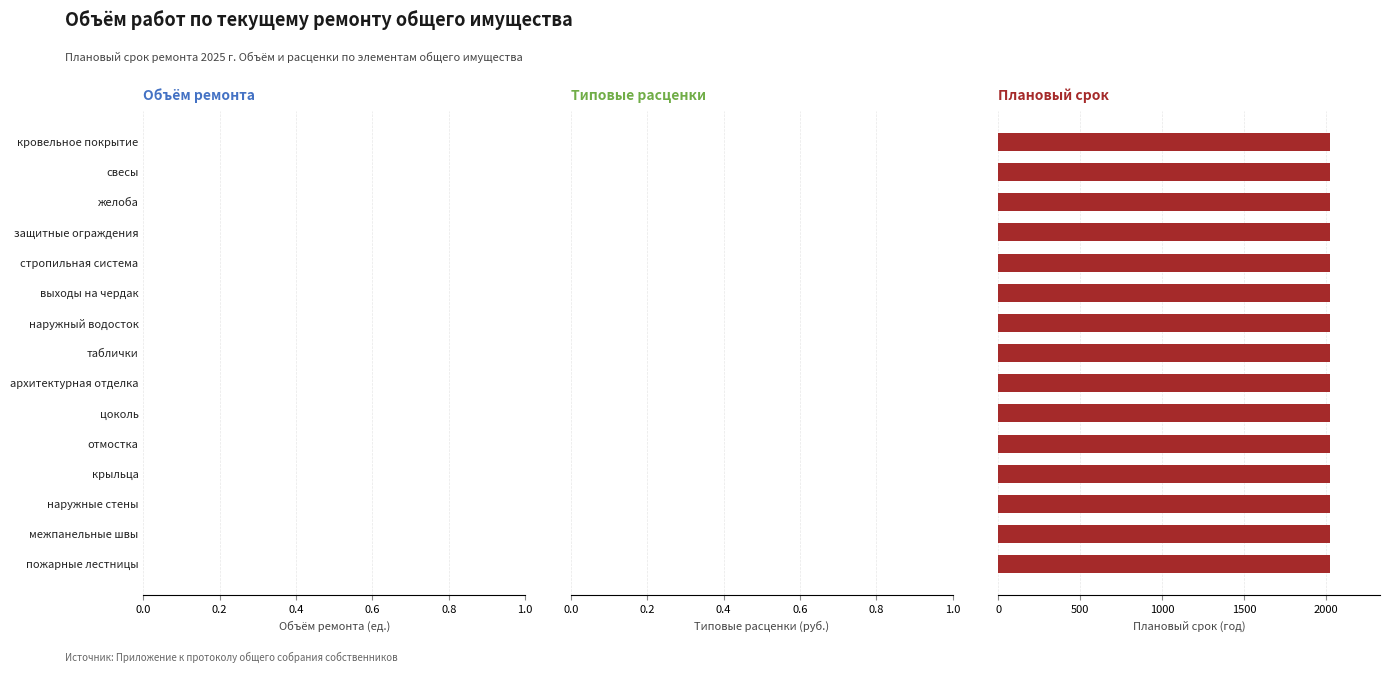

At how many categories does at least one series exceed 1293?

15